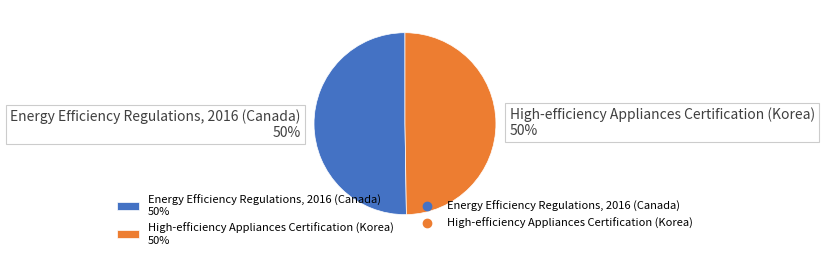

What percentage is the Energy Efficiency Regulations, 2016 (Canada) slice, to the nearest percent?

50%